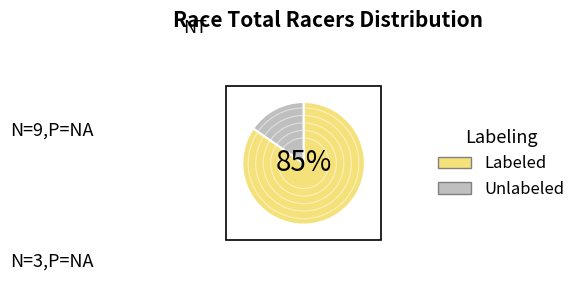

Is the sum of Labeled and Unlabeled greater than half?

Yes